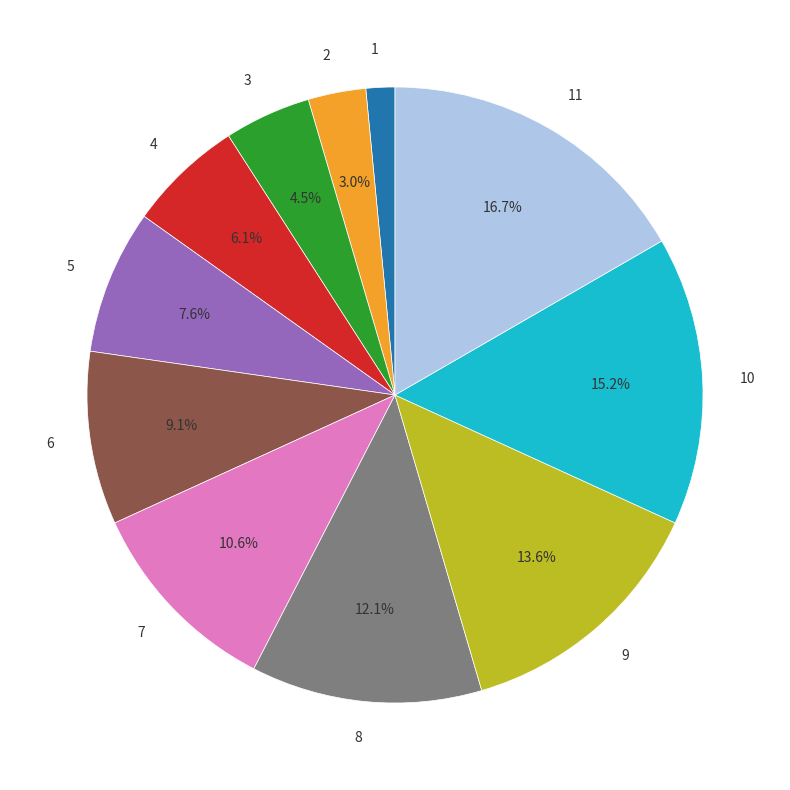

To the nearest percent, what percentage of the pie is 7?

11%